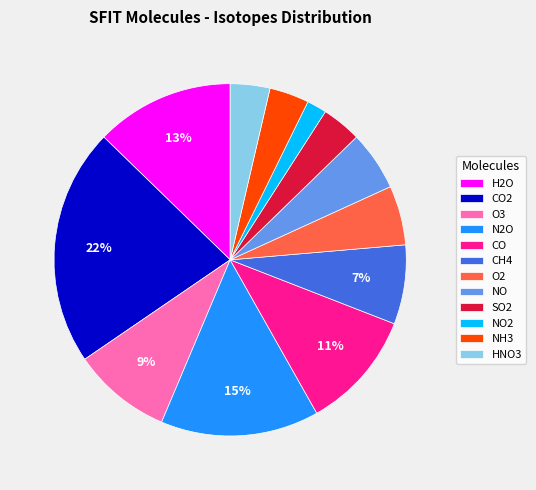

How many segments does this pie chart have?

12